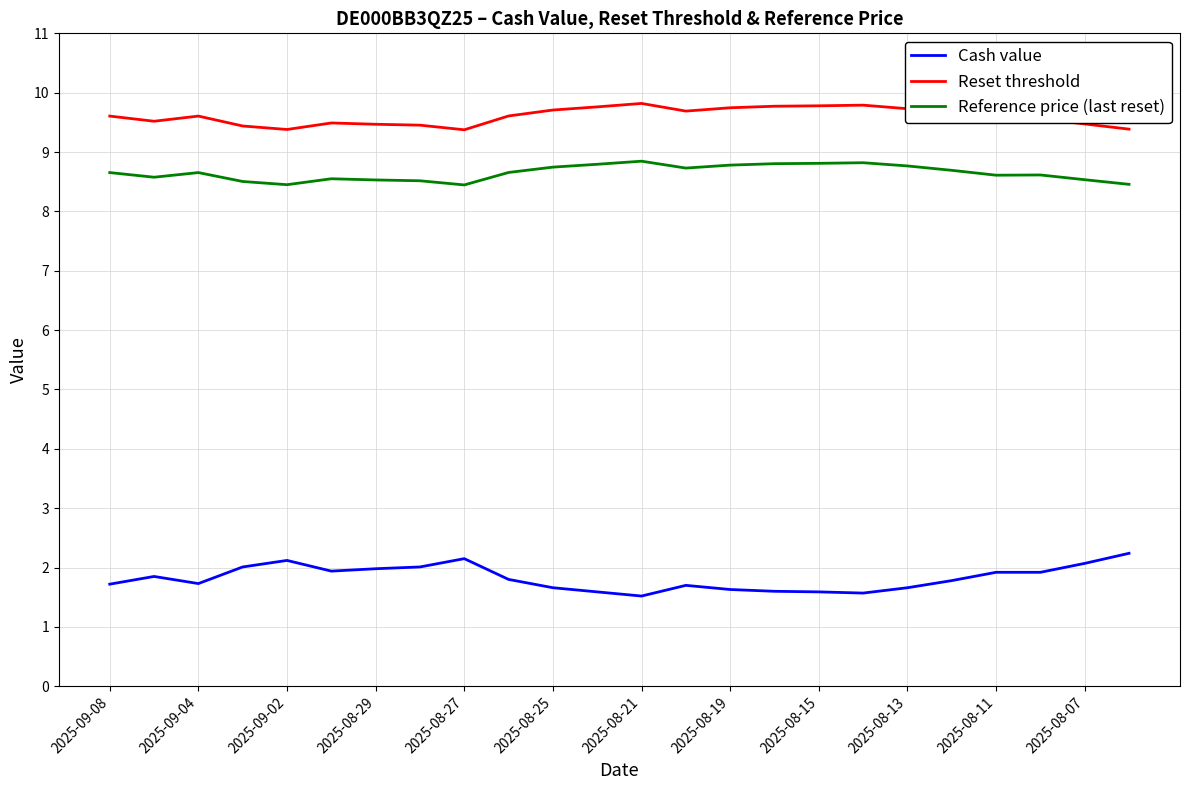

Which series has the largest total across all categories?

Reset threshold